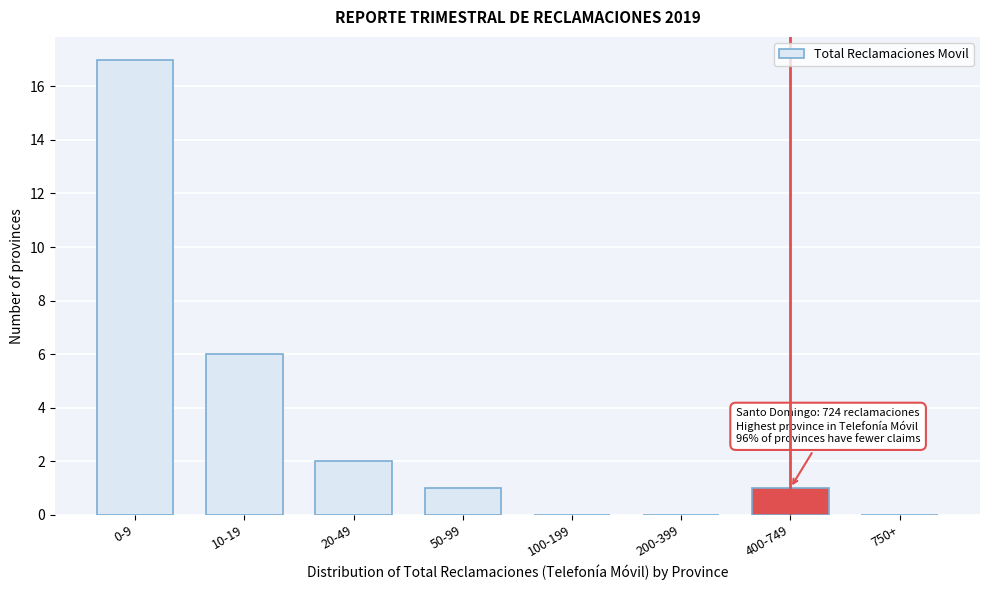

Reading right to left, transcribe all the data shown in this chart.

750+=0	400-749=1	200-399=0	100-199=0	50-99=1	20-49=2	10-19=6	0-9=17